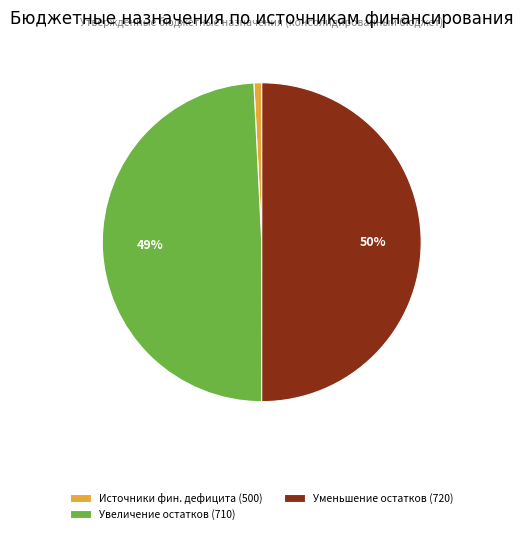

Rank the categories by value from highest to lowest.

Уменьшение остатков (720), Увеличение остатков (710), Источники фин. дефицита (500)